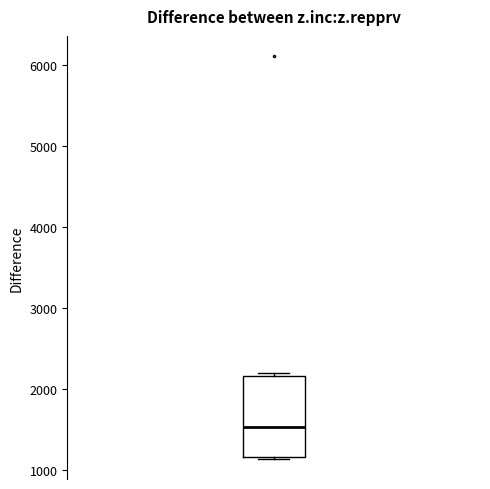

Transcribe this box plot: give where the median line is, the range the box spans, and where the two whiskers end, as read against the y-axis. The values are not printed on the chart, so give them approximately, as read against the axis.

median 1500, box 1200 to 2200, whiskers 1100 to 2200